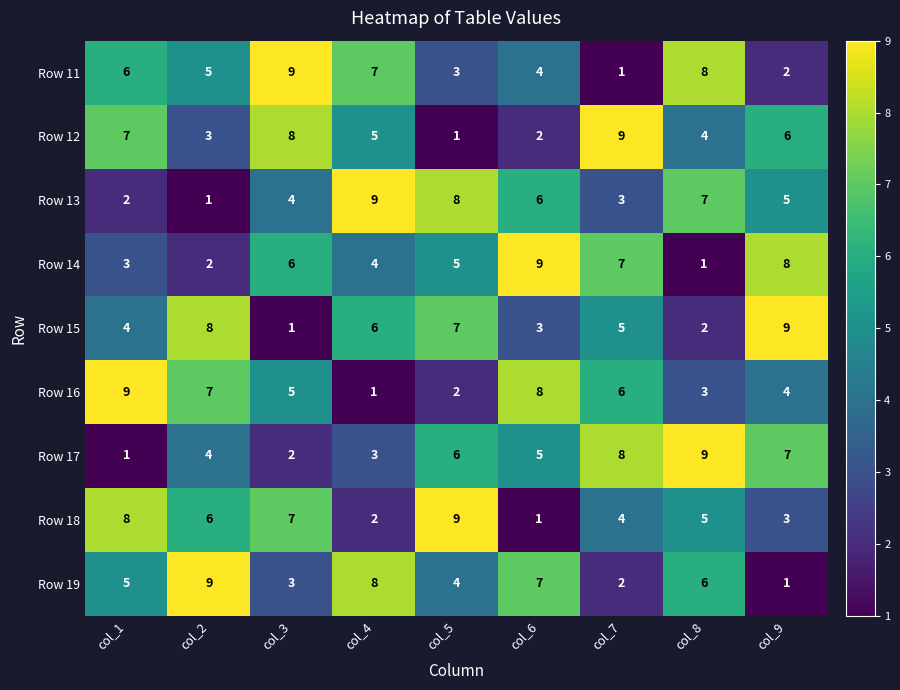

At how many categories does at least one series exceed 1?

9